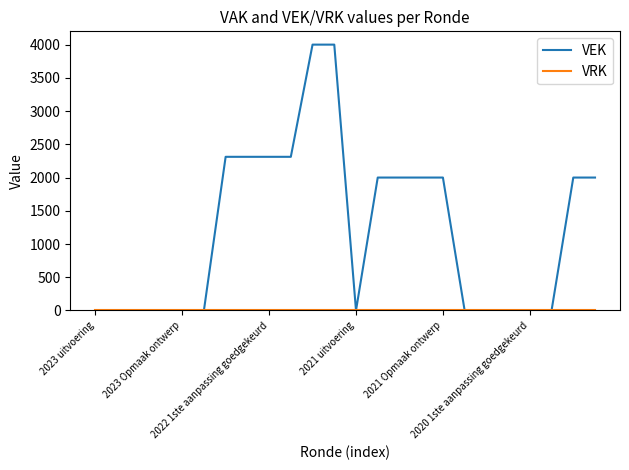

Which series has the largest range (max minus min)?

VEK